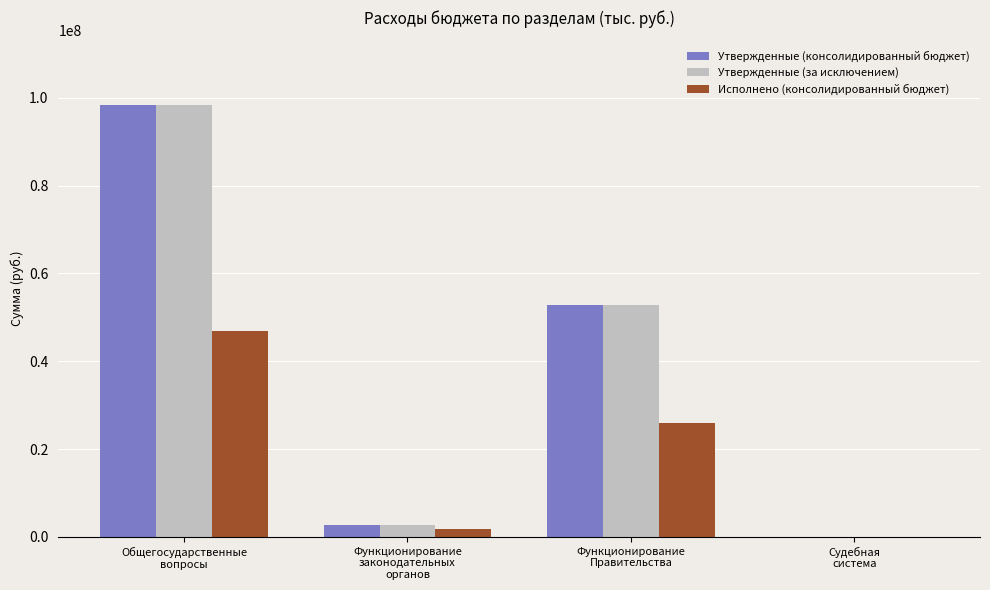

What is the greatest value displayed?

98298272.3